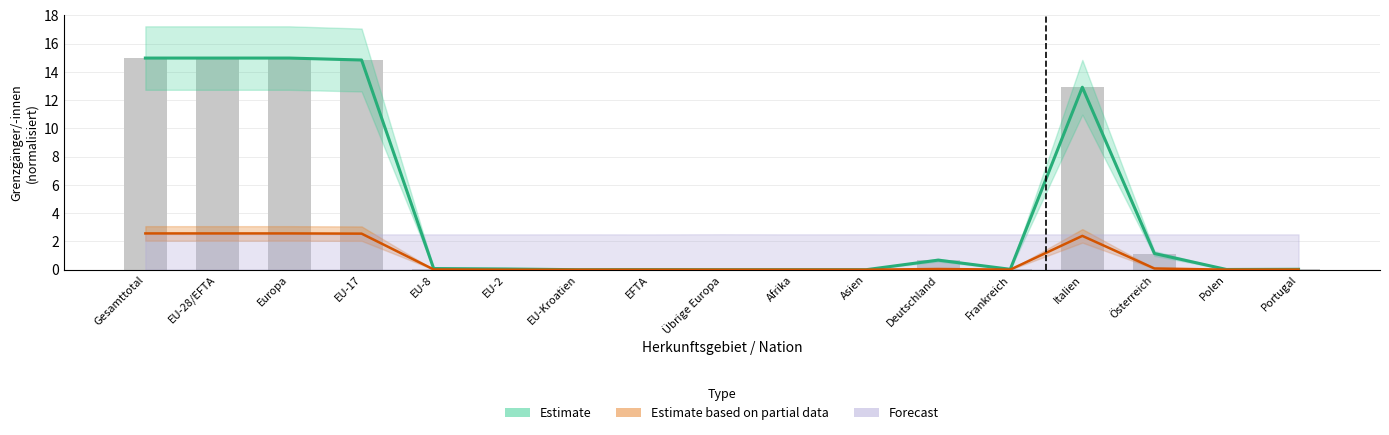

Does the chart contain any negative values?

No